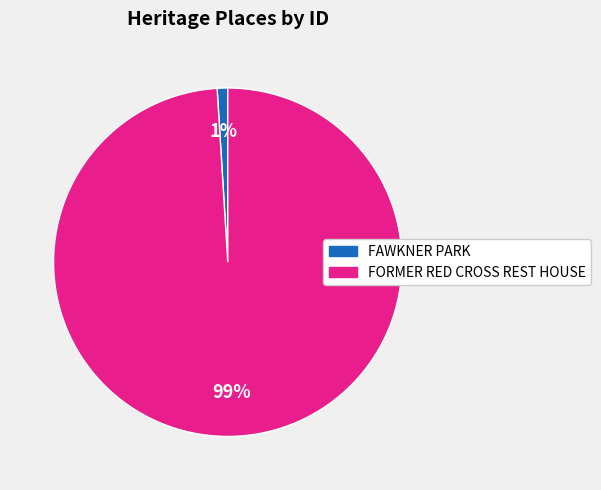

What is the smallest slice in the pie chart?

FAWKNER PARK